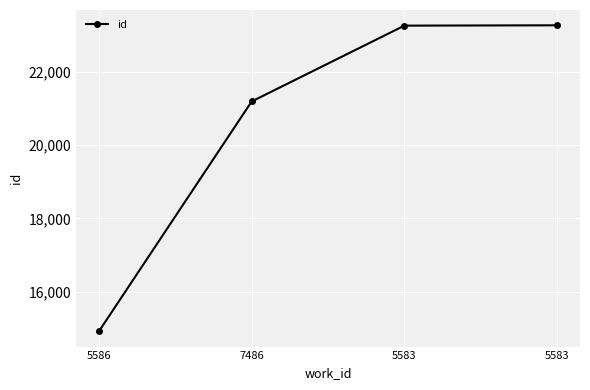

Which category has the lowest value across all series?

5586